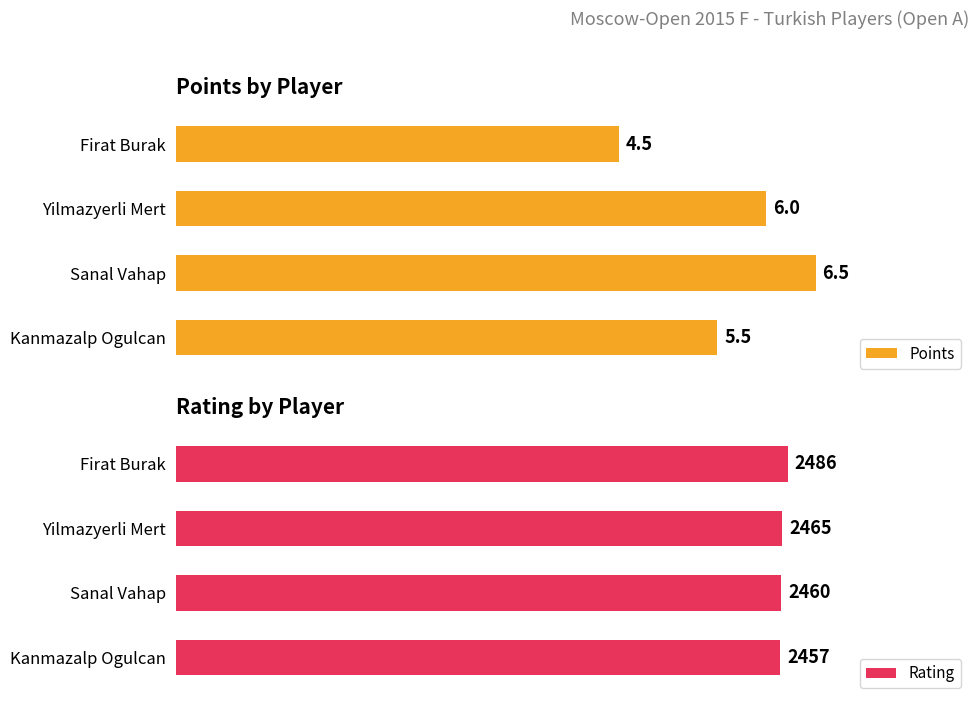

What is the difference between the maximum and minimum values in the Rating series?

29.0